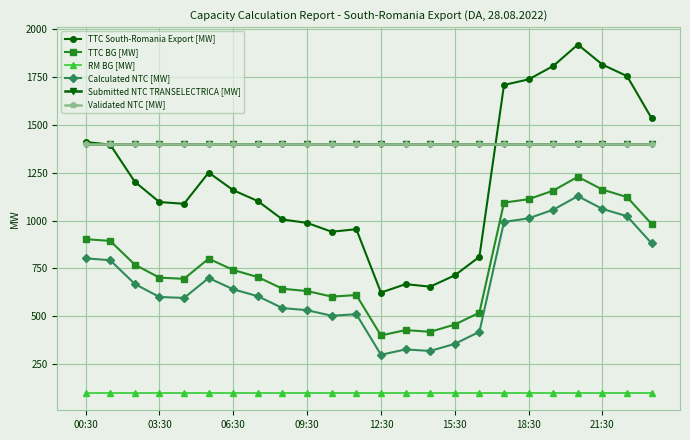

What is the difference between the maximum and minimum values in the Calculated NTC [MW] series?

829